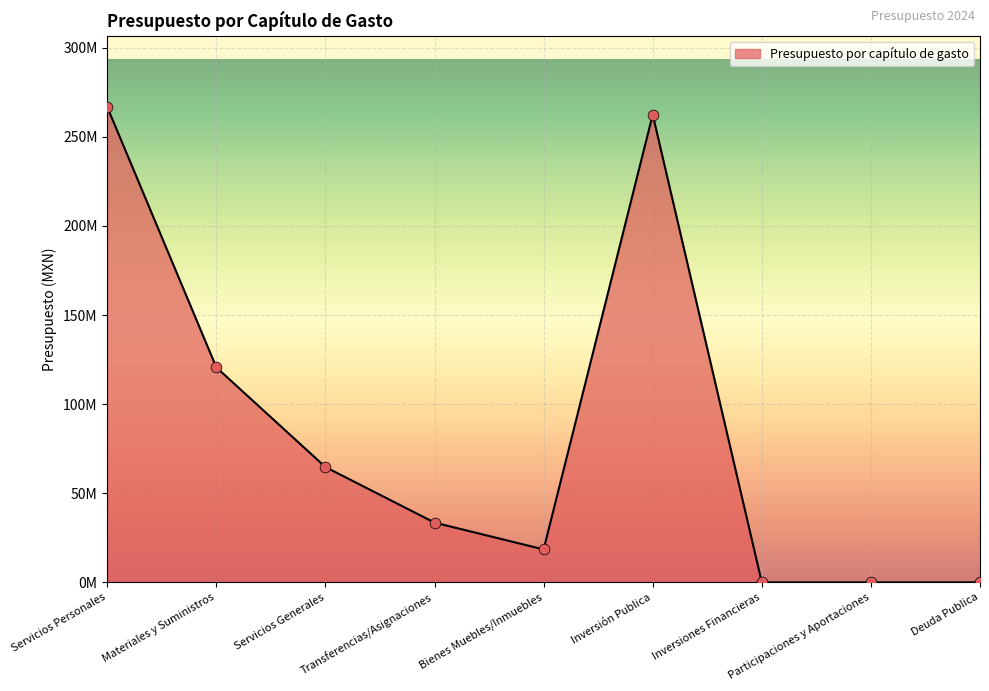

Which has a higher value, Participaciones y Aportaciones or Deuda Publica?

Participaciones y Aportaciones